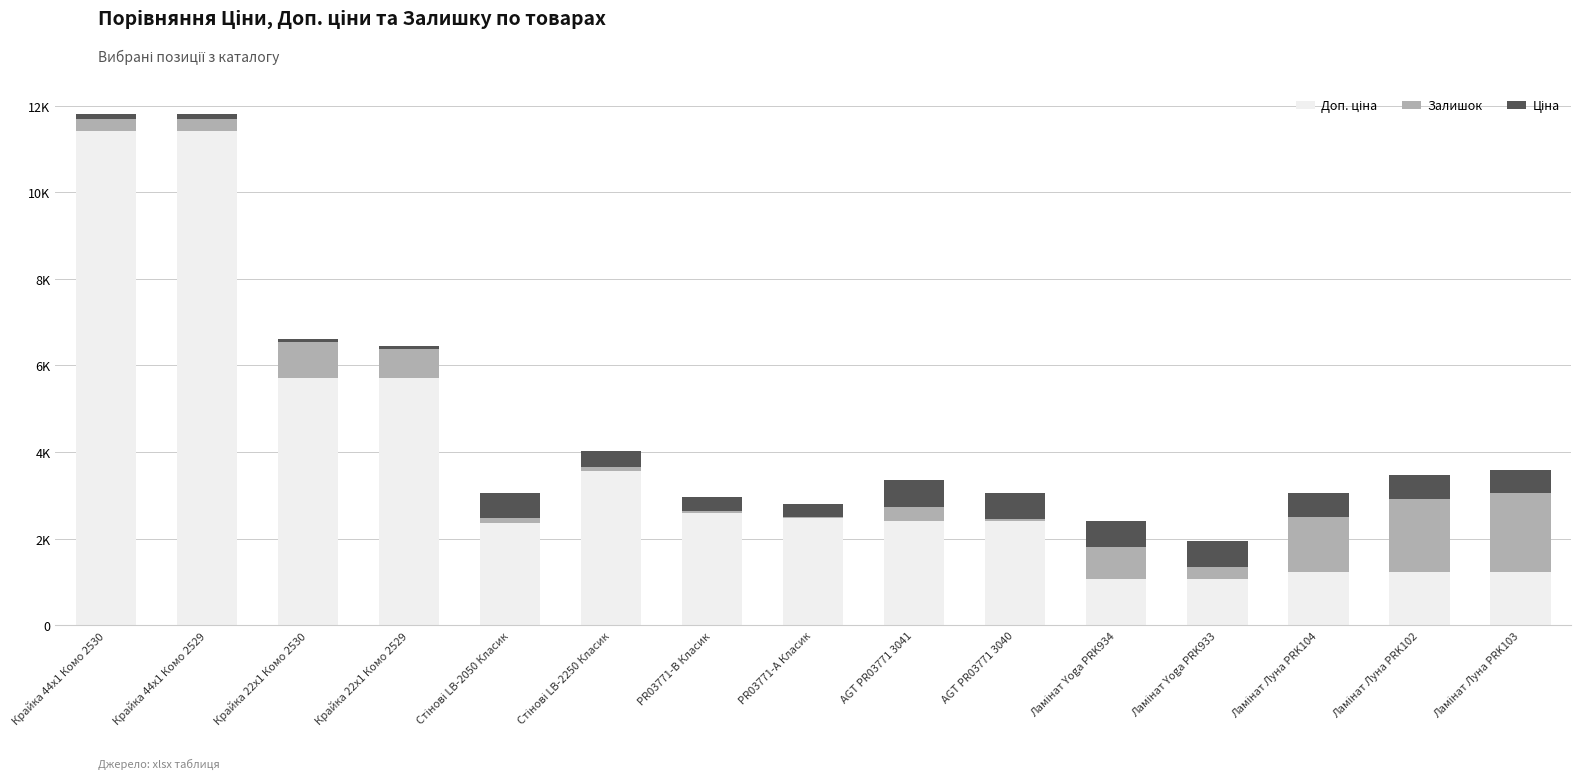

Which has a higher value, Ламінат Луна PRK104 or Стінові LB-2050 Класик?

Стінові LB-2050 Класик